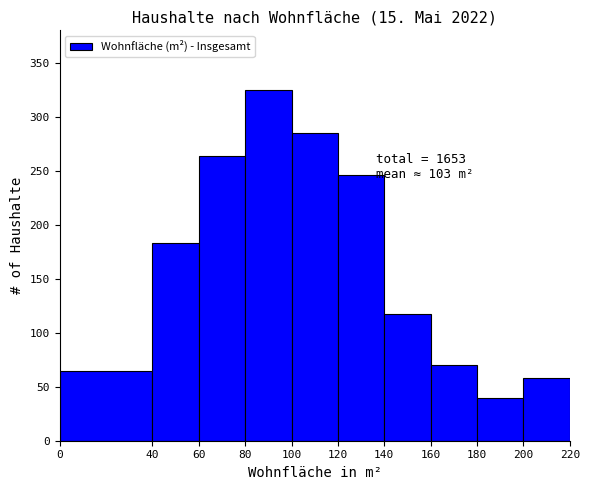

Over which range of the x-axis is the bar tallest?

80 to 100